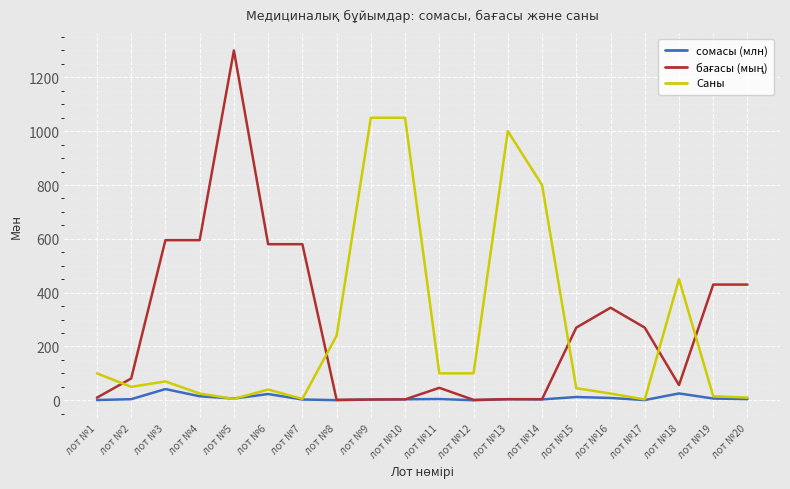

At which category is the sum across all series the highest?

лот №5